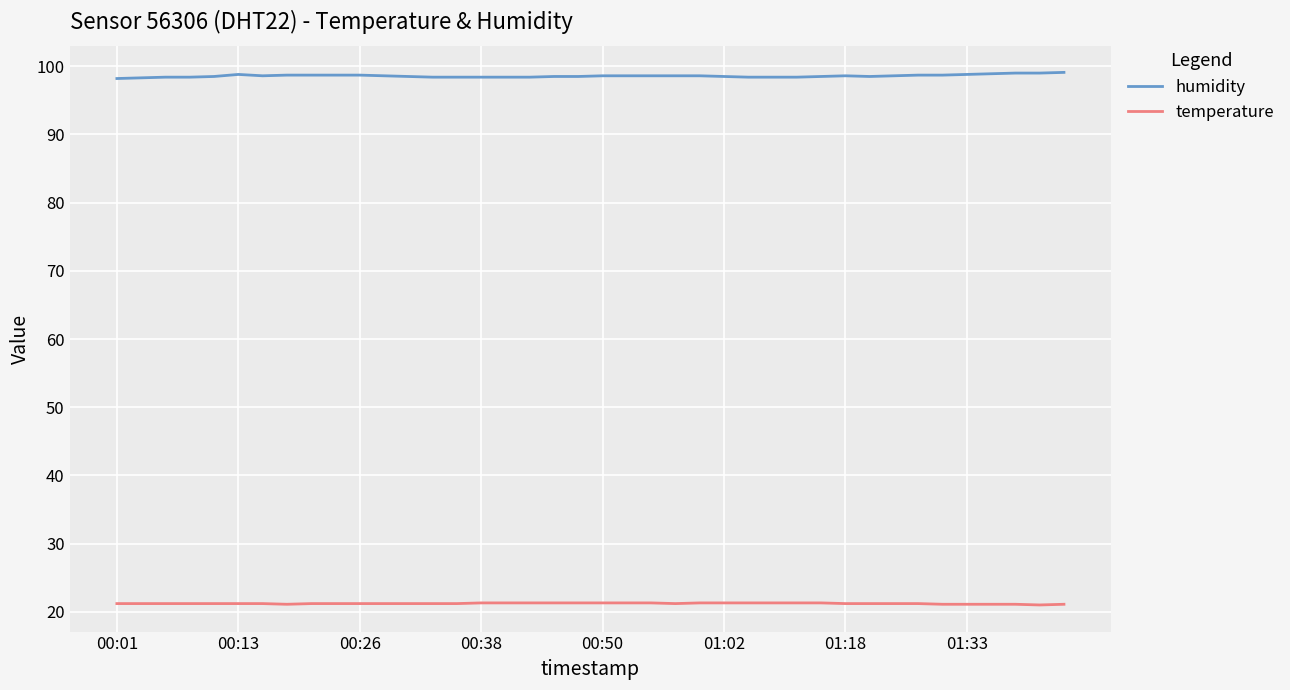

True or false: temperature and humidity intersect in this chart.

False